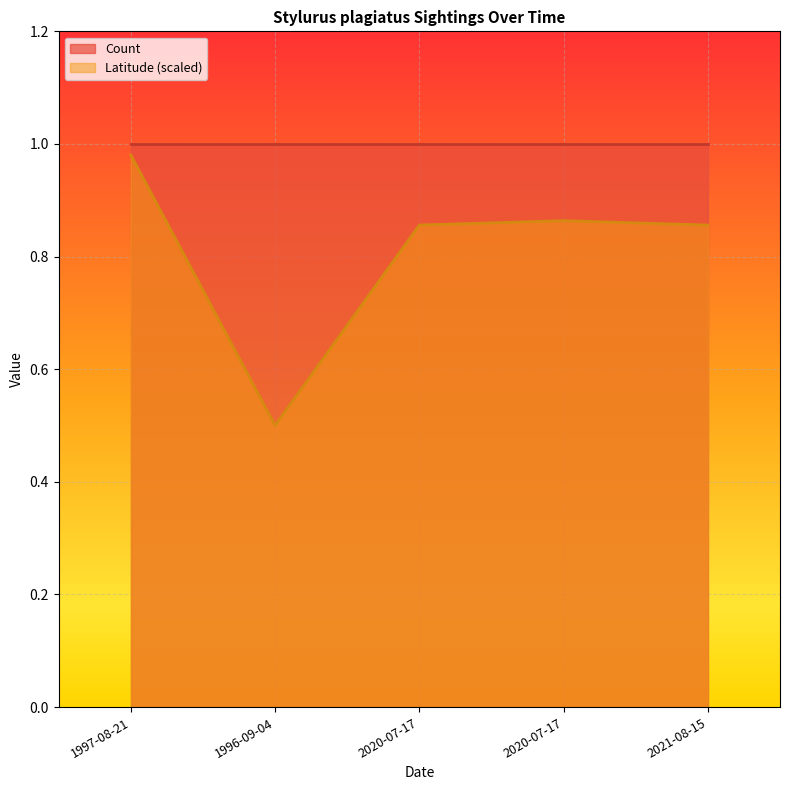

Rank the categories by value from highest to lowest.

1997-08-21, 2020-07-17, 2020-07-17, 2021-08-15, 1996-09-04